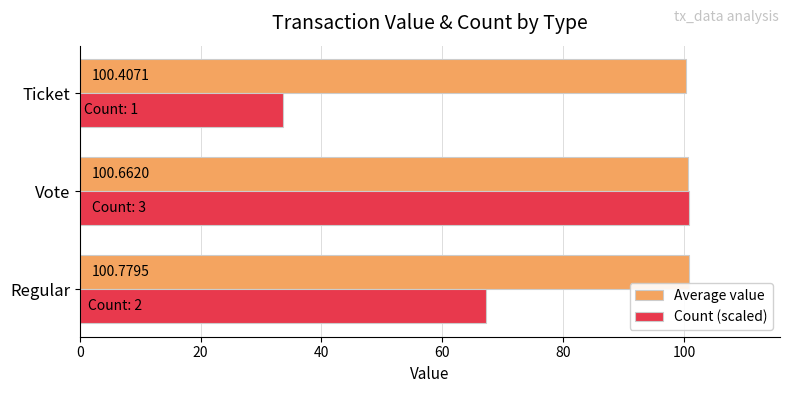

At which label does Count (scaled) reach its peak?

Vote